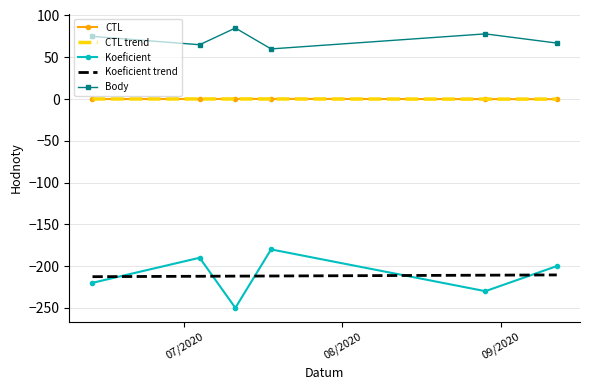

Which series has the largest total across all categories?

Body